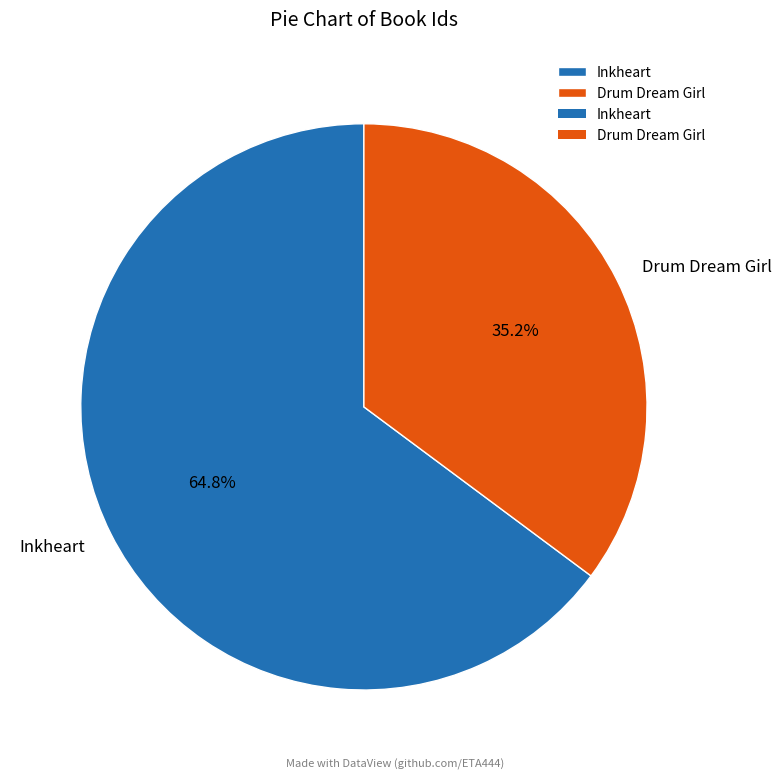

Which category has the biggest portion of the pie?

Inkheart